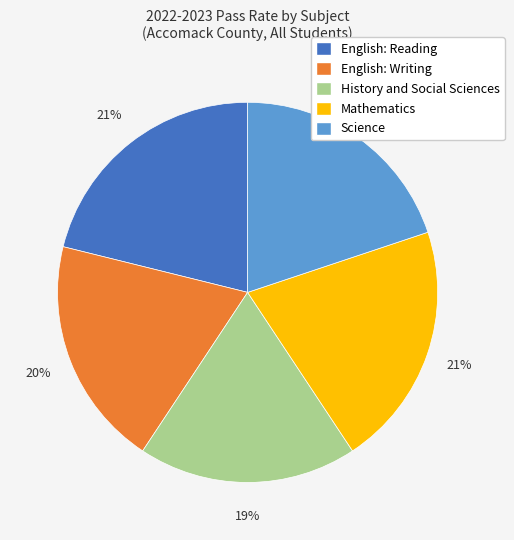

Count the number of slices in the pie.

5